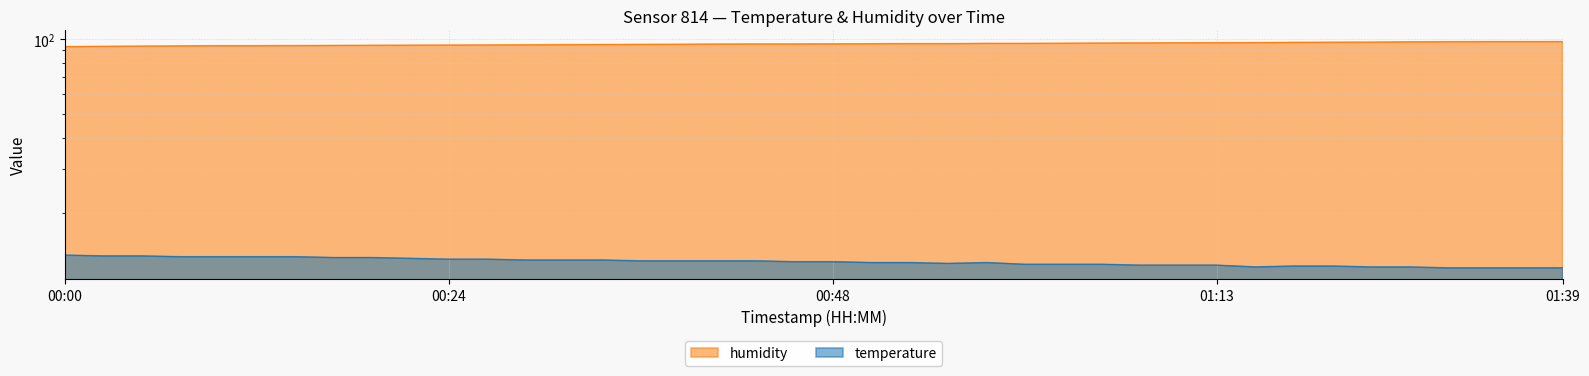

Rank the series by their average value, from highest to lowest.

humidity, temperature